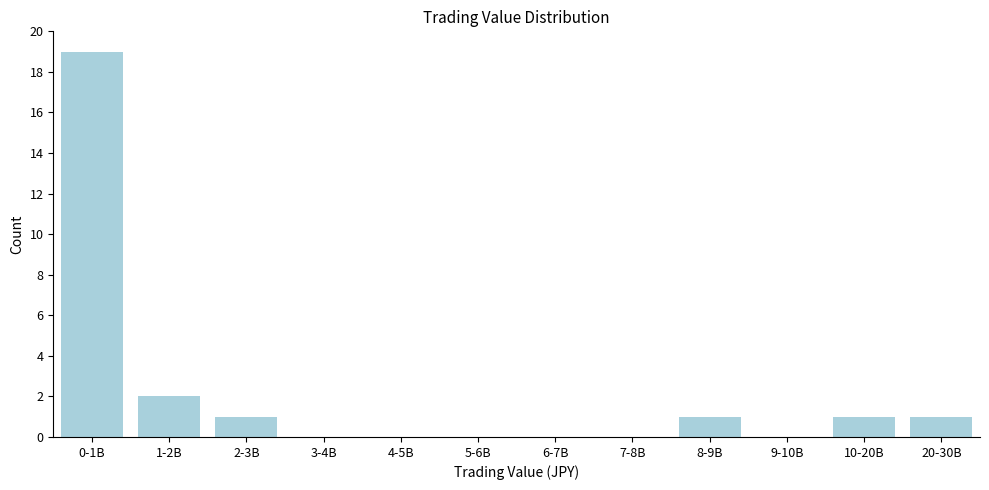

Reading right to left, list all the values displayed in this chart.

20-30B=1	10-20B=1	9-10B=0	8-9B=1	7-8B=0	6-7B=0	5-6B=0	4-5B=0	3-4B=0	2-3B=1	1-2B=2	0-1B=19